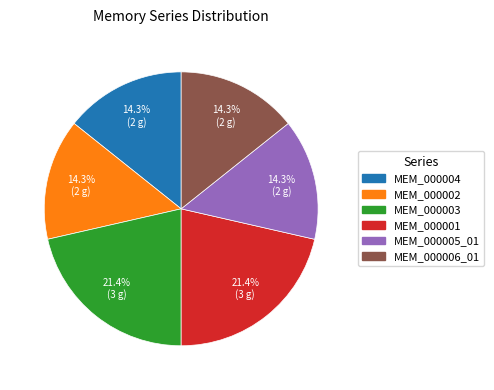

Is there a majority slice in this chart?

No